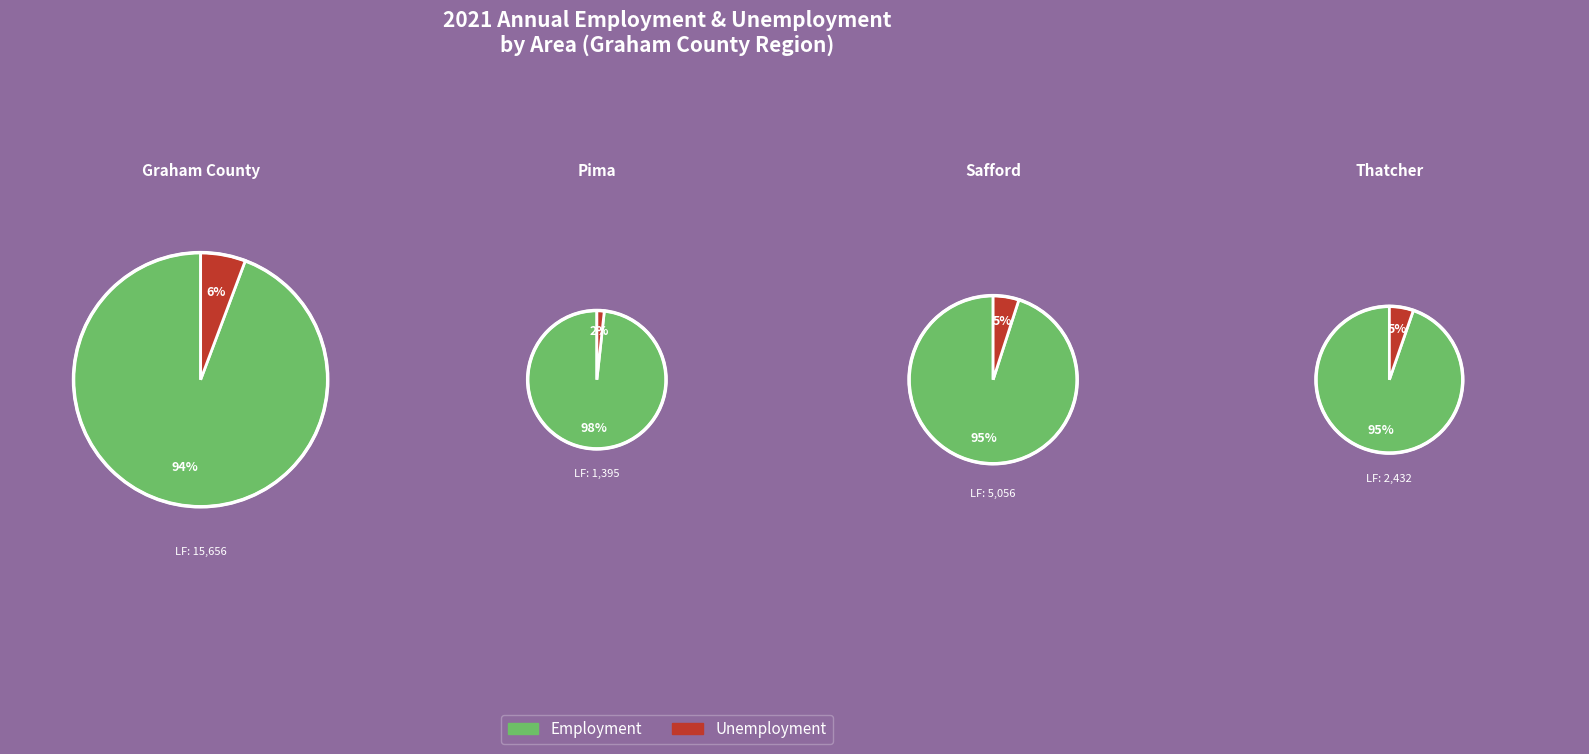

Between Thatcher and Safford, which is larger?

Safford